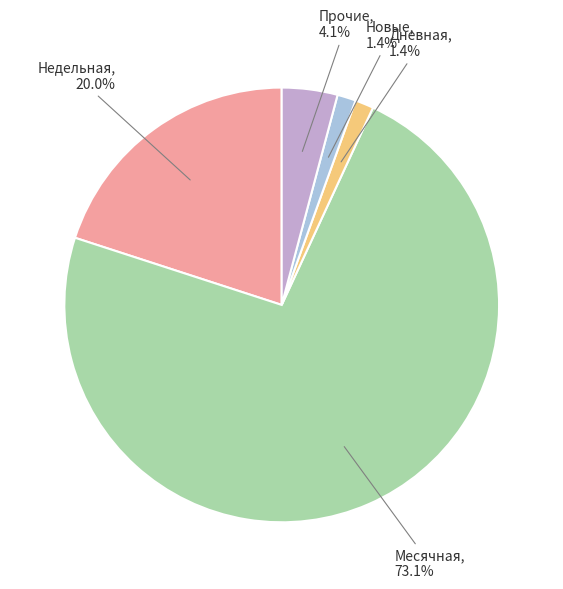

How many segments does this pie chart have?

5